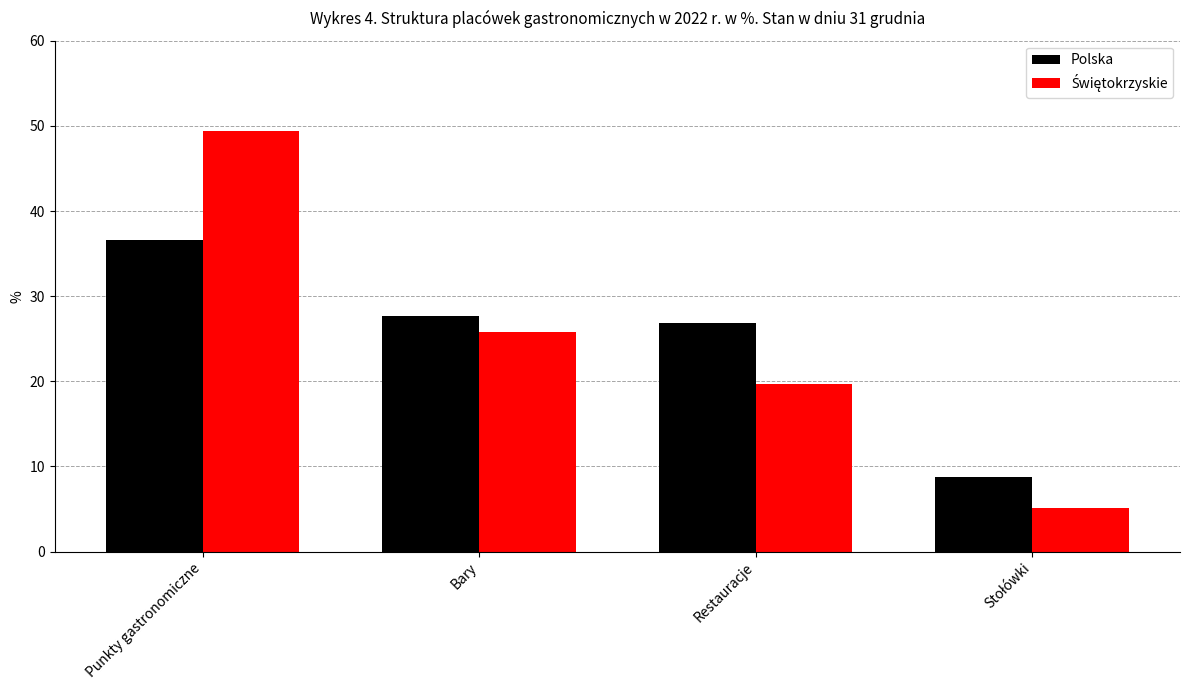

What is the difference between the second highest and minimum values in the Polska series?

18.9